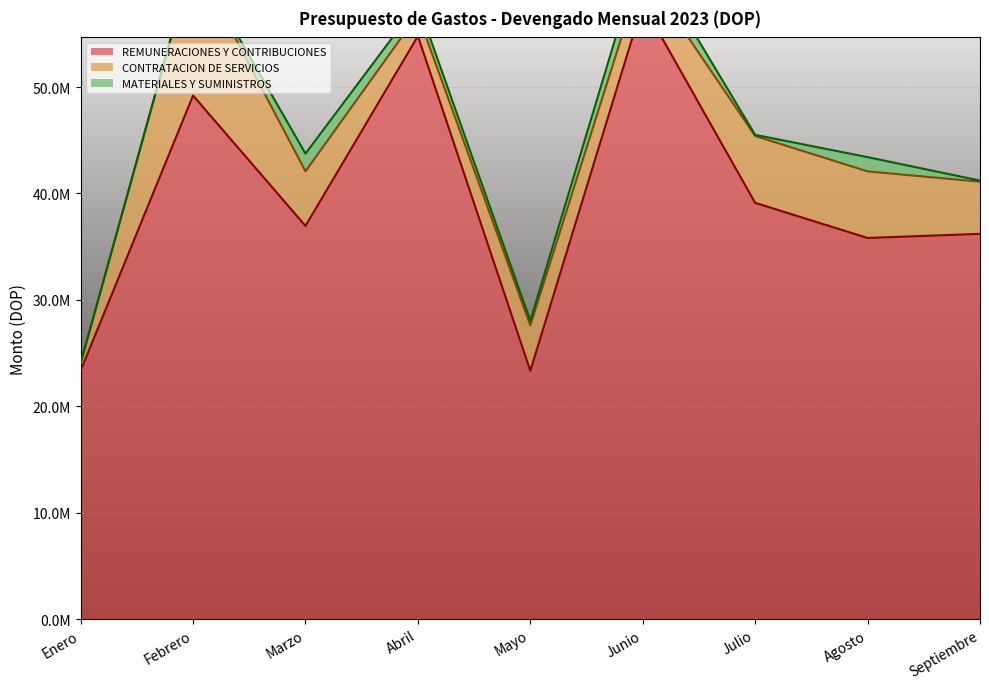

In MATERIALES Y SUMINISTROS, how many points are higher than both neighbors (excluding endpoints)?

3